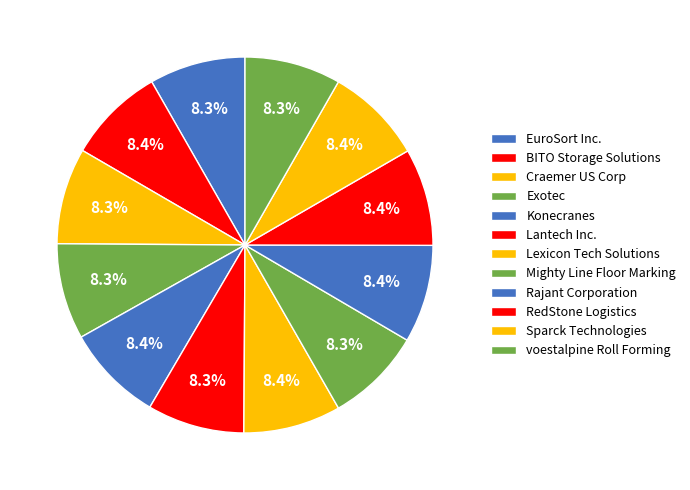

What is the total percentage of Konecranes and Mighty Line Floor Marking?

16.7%